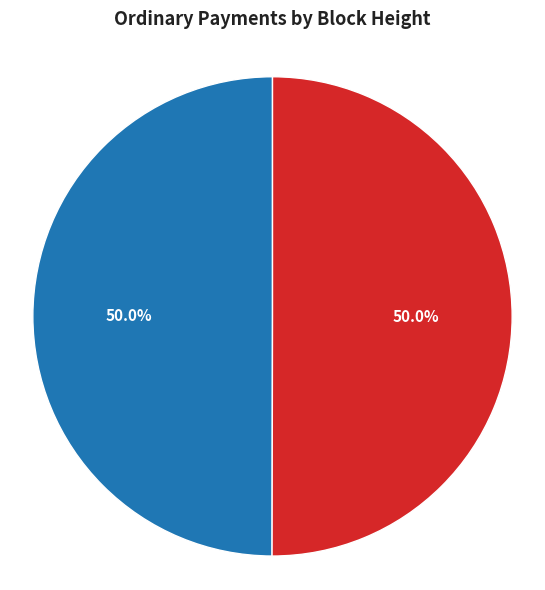

Which slice is the smallest?

359184